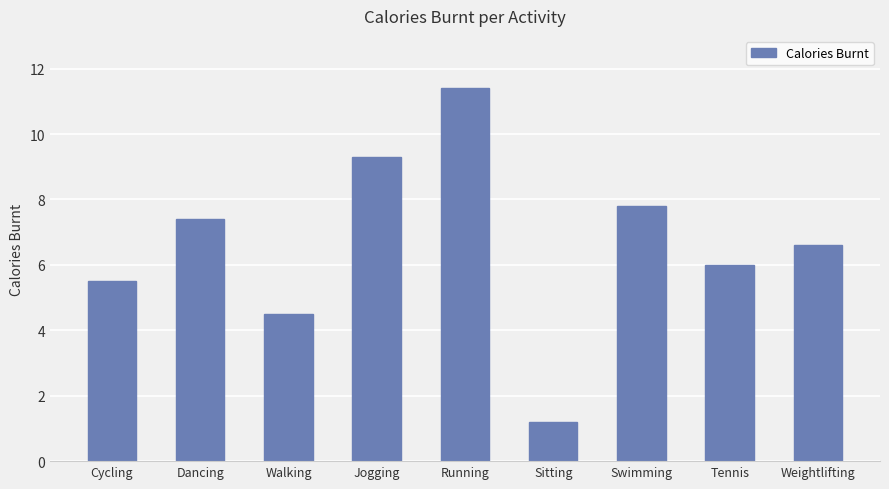

What is the change in value from Cycling to Sitting?

-4.3